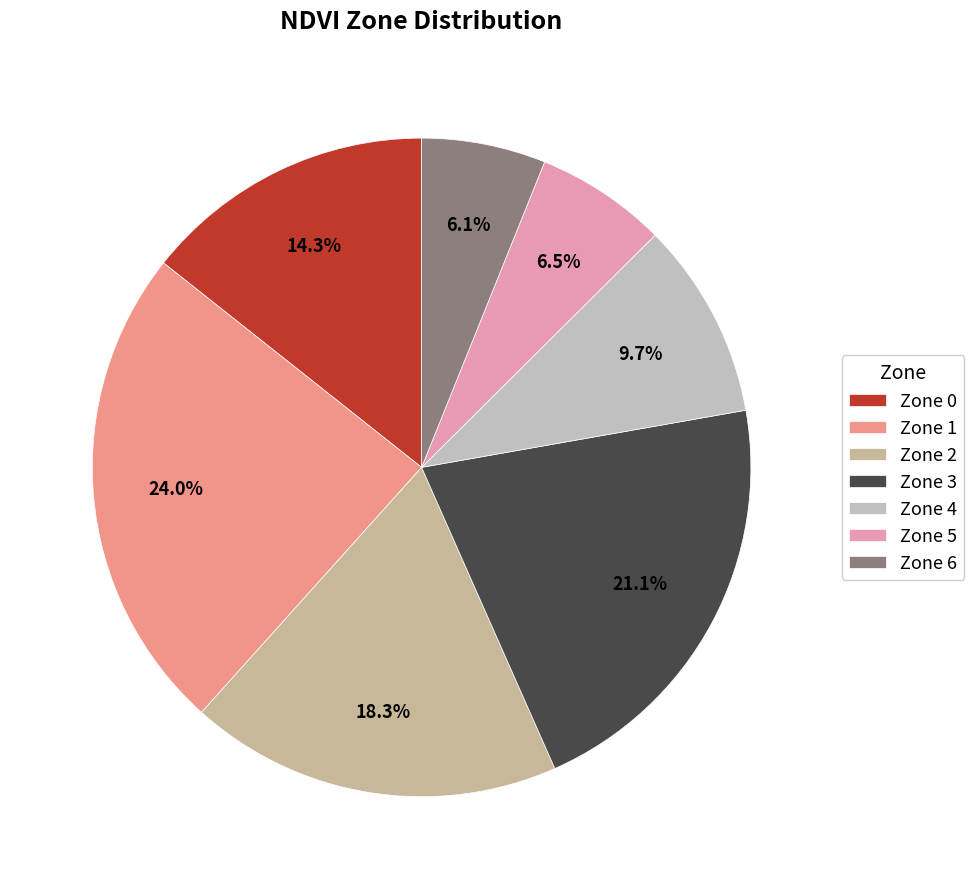

To the nearest percent, what portion does Zone 0 represent?

14%